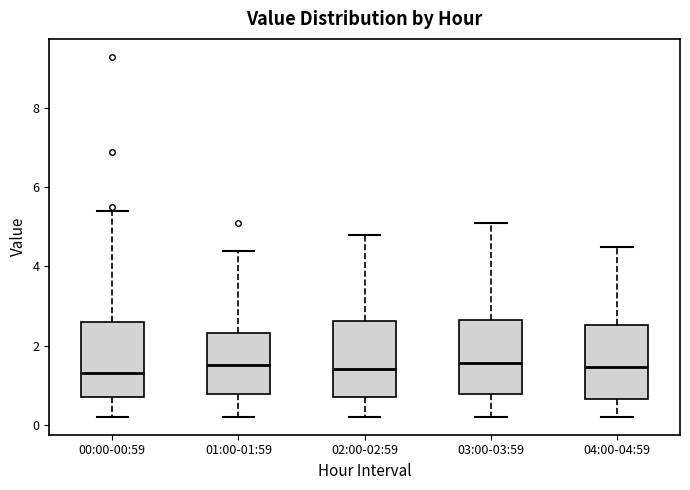

Where does the lower whisker of the box for 02:00-02:59 end on the y-axis? The values are not printed on the chart, so give them approximately, as read against the axis.

0.2